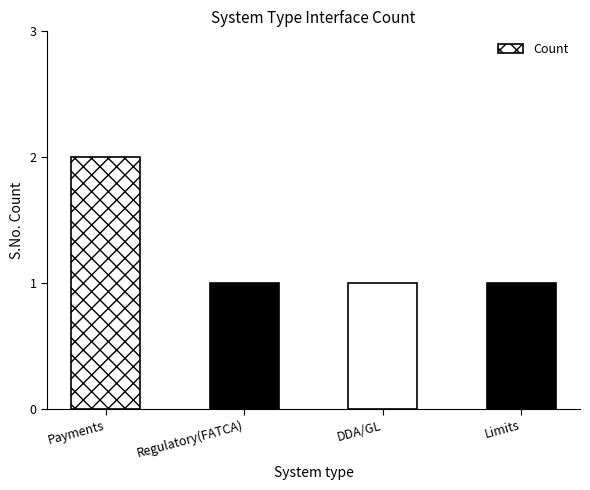

Reading left to right, transcribe all the data shown in this chart.

Payments=2	Regulatory(FATCA)=1	DDA/GL=1	Limits=1